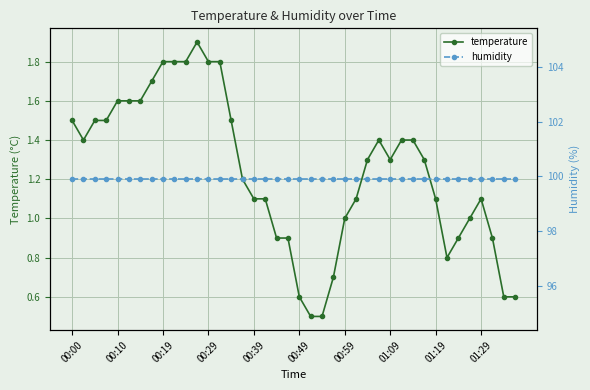

True or false: temperature has more than 0 points higher than both neighbors.

True